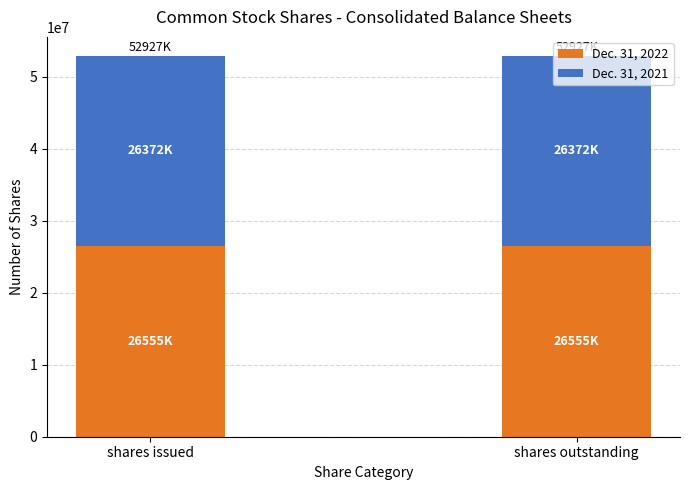

What is the total value across all series at shares issued?

52927000